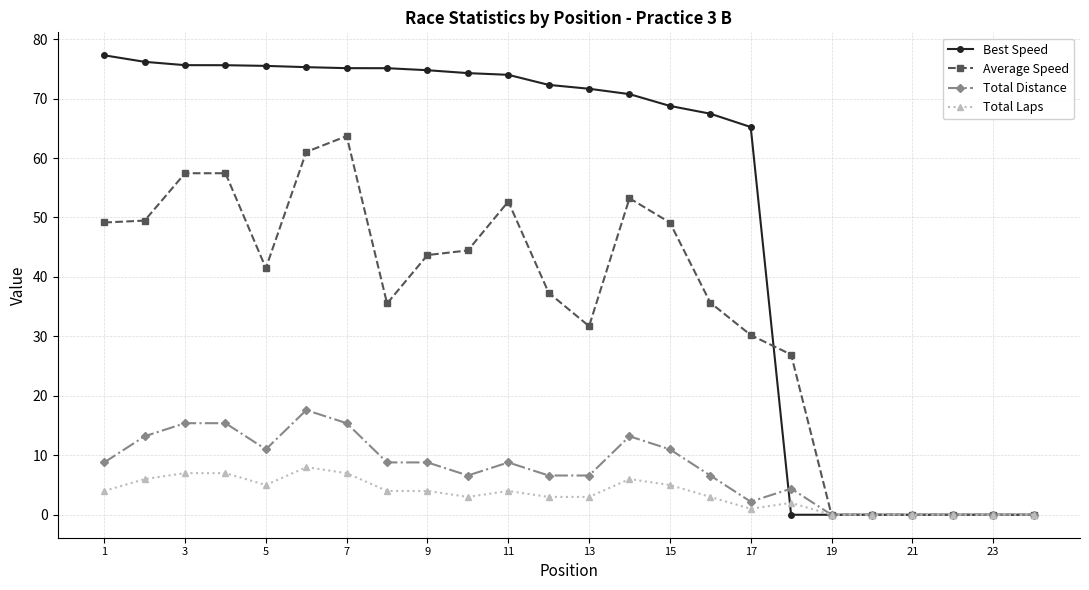

What is the maximum value for Best Speed?

77.3